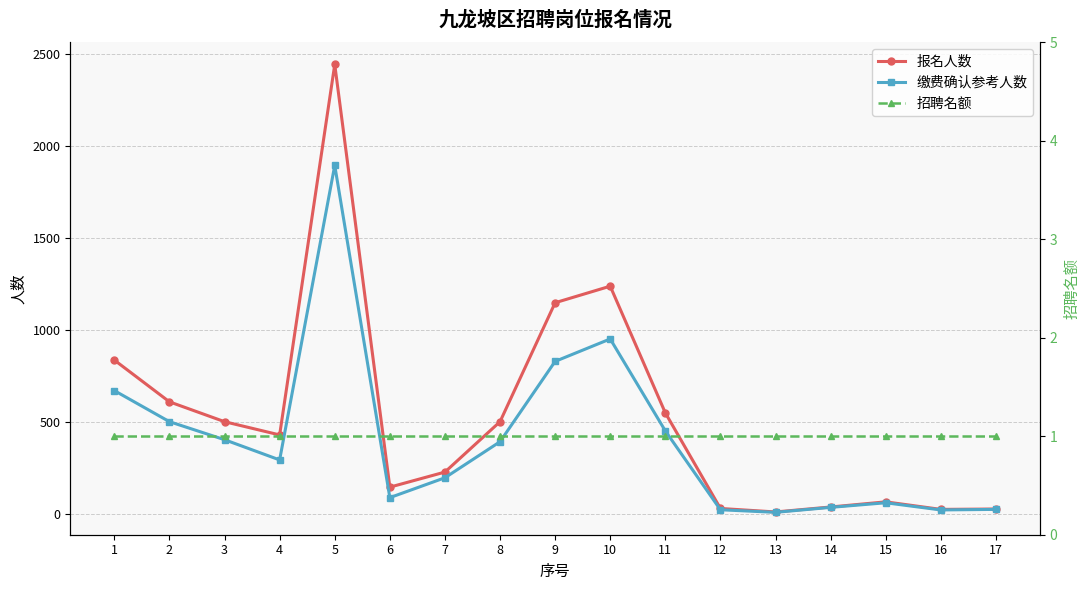

What is the spread (max minus min) of values at 17?

25